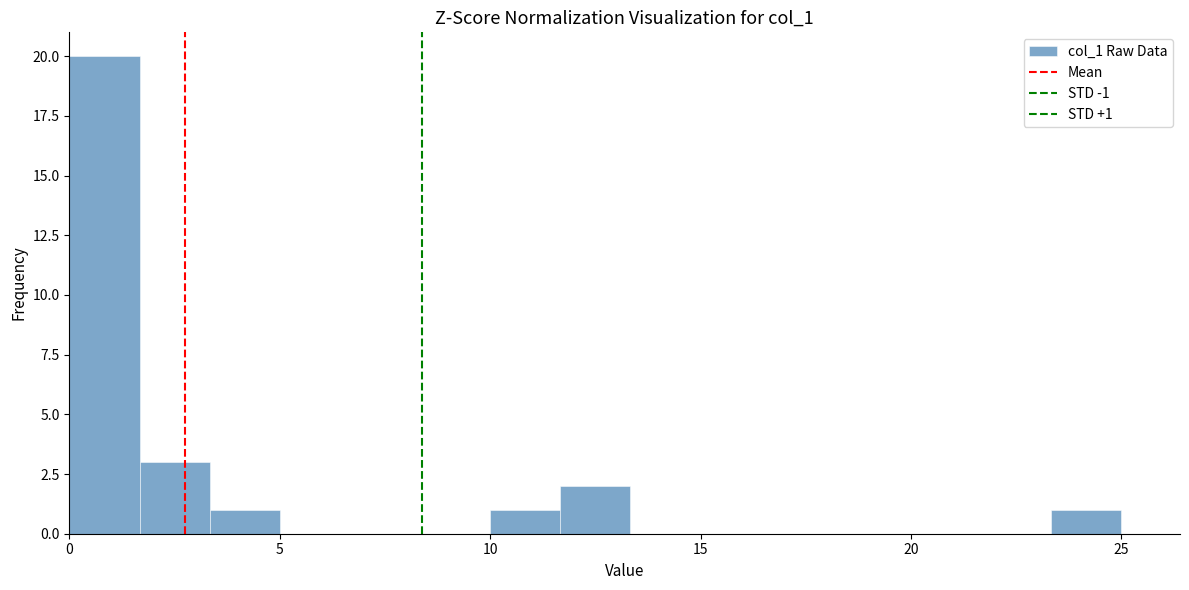

Around what value on the x-axis is the tallest bar? Give the approximate position of its centre, as read against the axis.

1.0